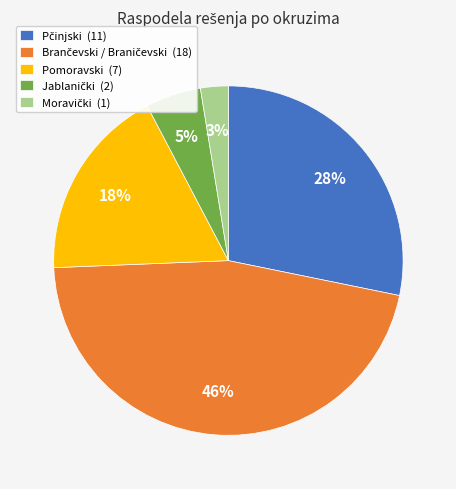

Is it true that Pomoravski (7) is 18% of the pie?

True